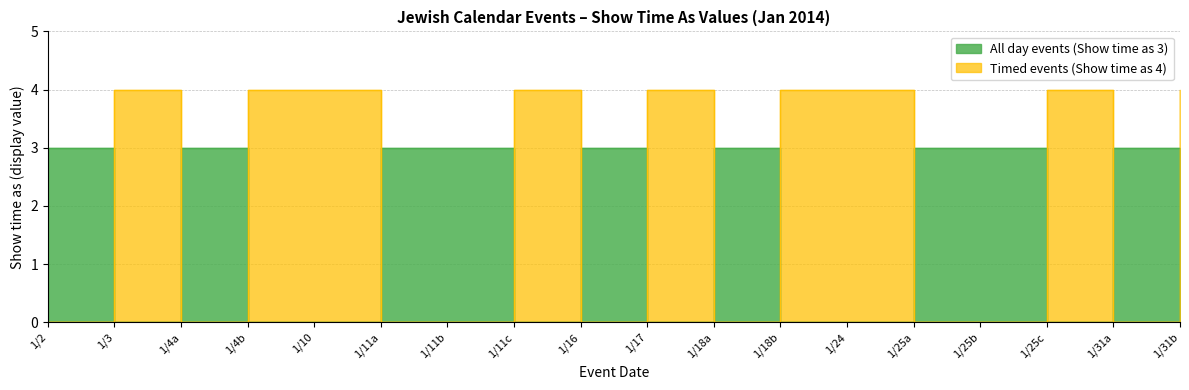

The value of Timed events (Show time as 4) at 1/25c is 7. True or false?

False